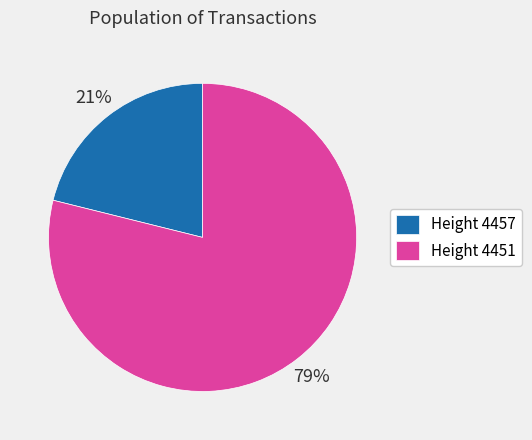

Is the sum of Height 4451 and Height 4457 greater than half?

Yes